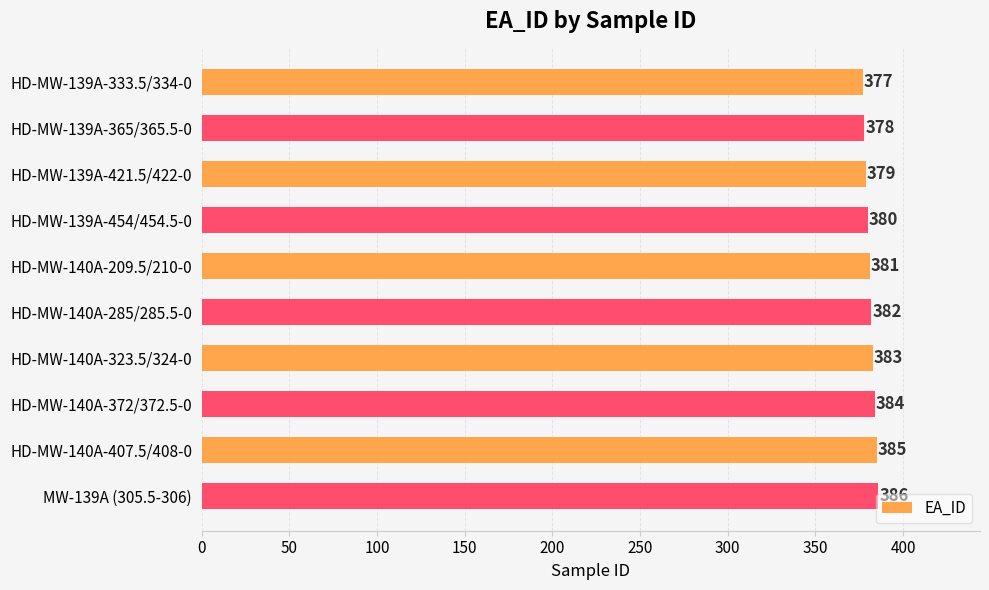

Which has a higher value, MW-139A (305.5-306) or HD-MW-139A-365/365.5-0?

MW-139A (305.5-306)